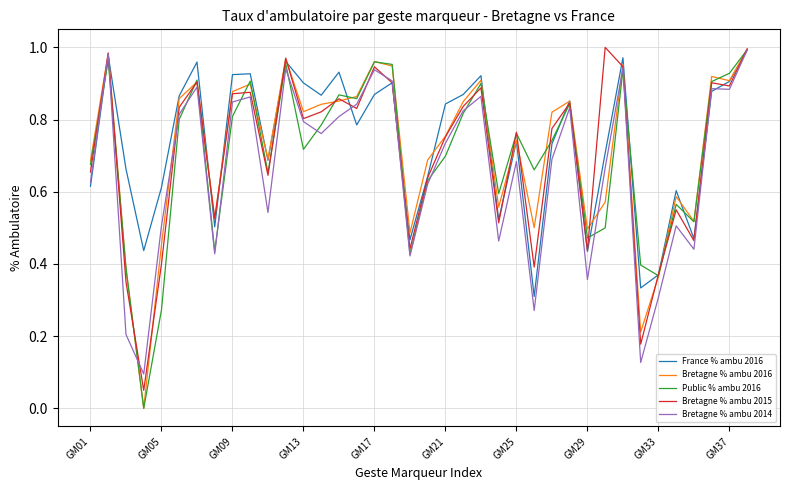

Which series has the largest range (max minus min)?

Bretagne % ambu 2016